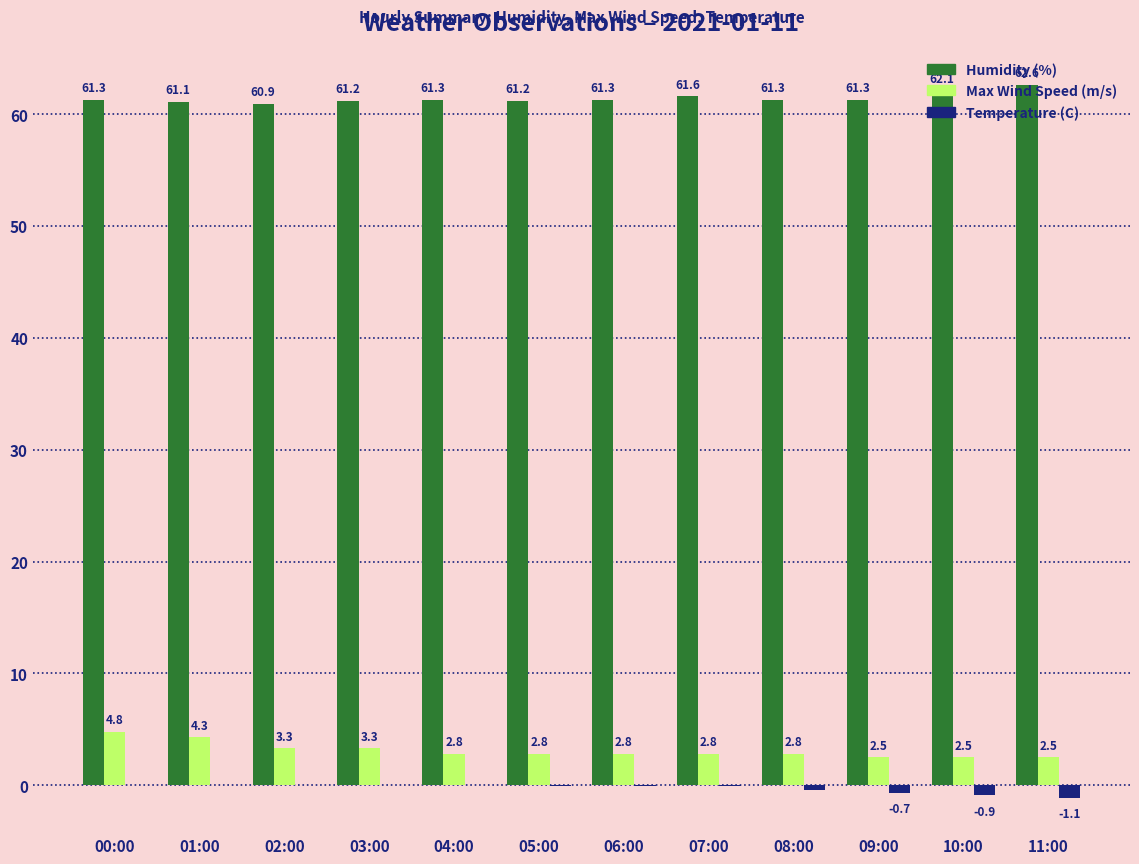

Which series has the largest total across all categories?

Humidity (%)